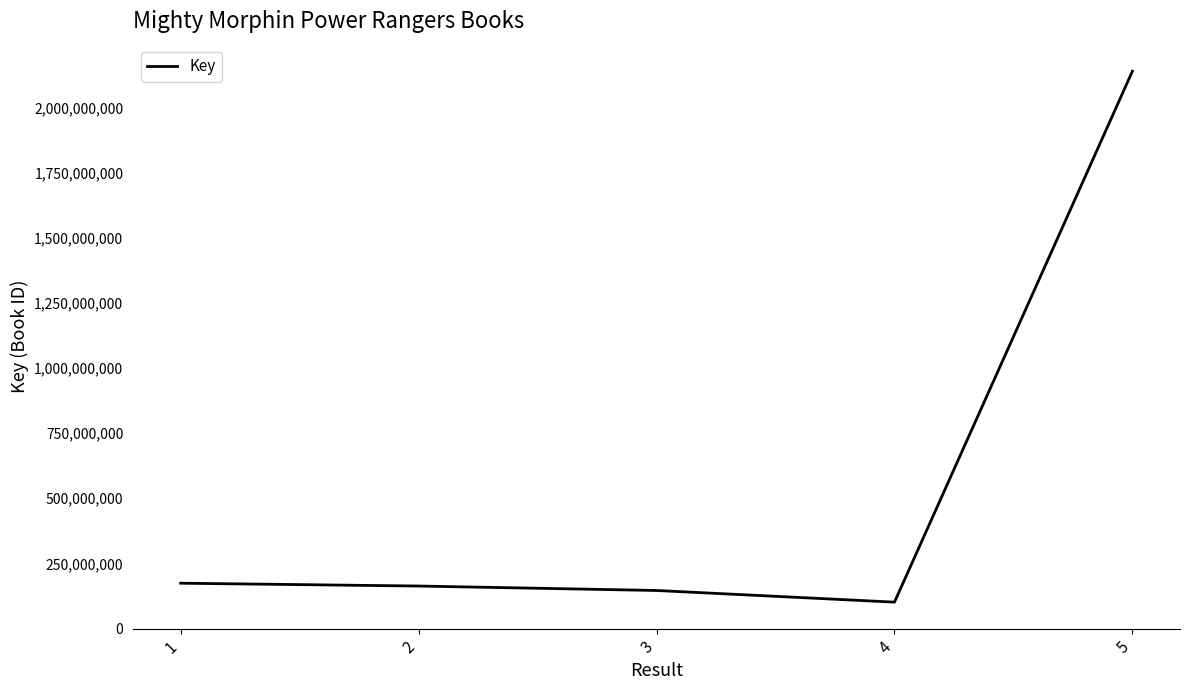

Reading right to left, what are all the values shown in this chart?

2141545379	100722772	145517418	162618981	173548490